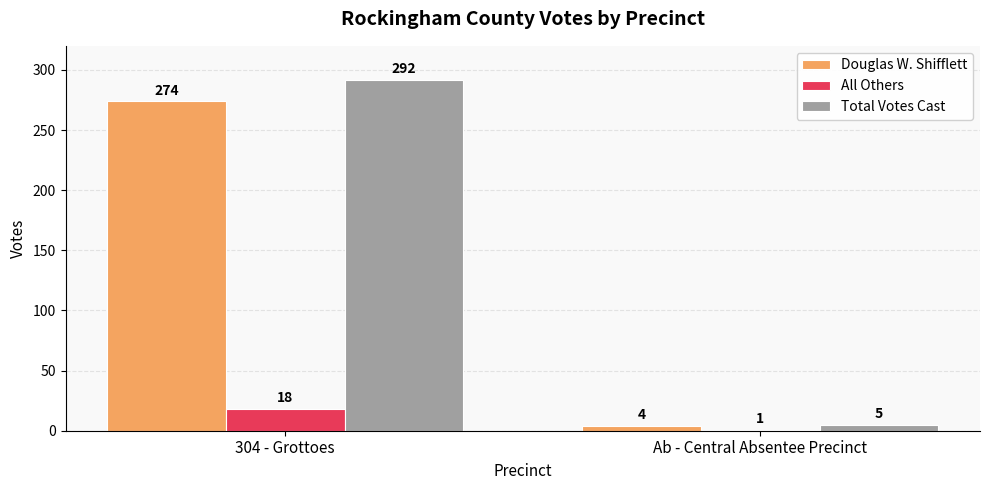

Is it true that Total Votes Cast equals 292 at 304 - Grottoes?

True